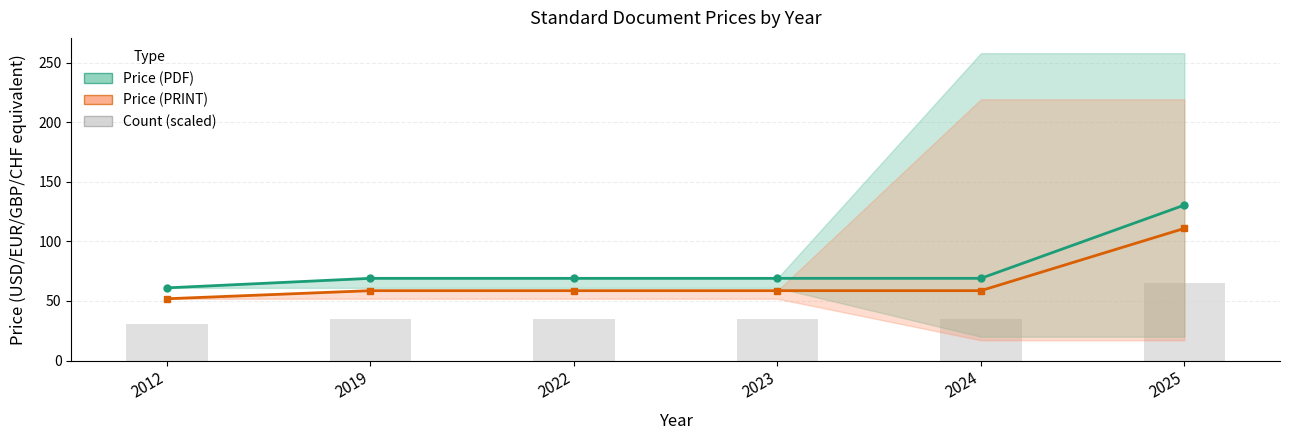

Which series changed the most between 2012 and 2024?

Price (PDF)